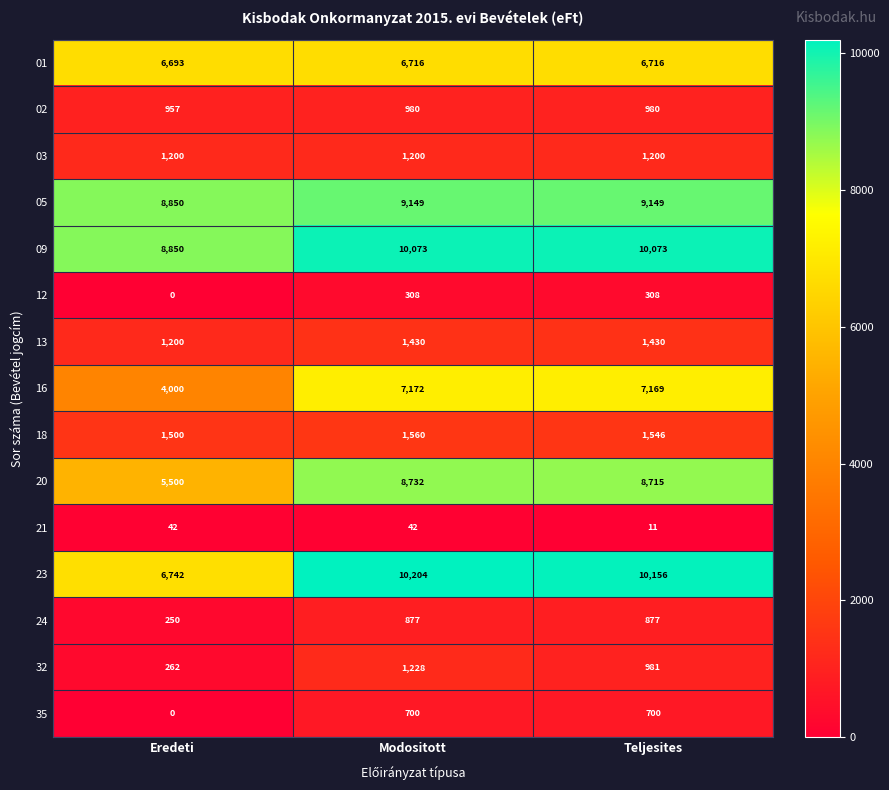

What is the sum of all 13 values?

4060